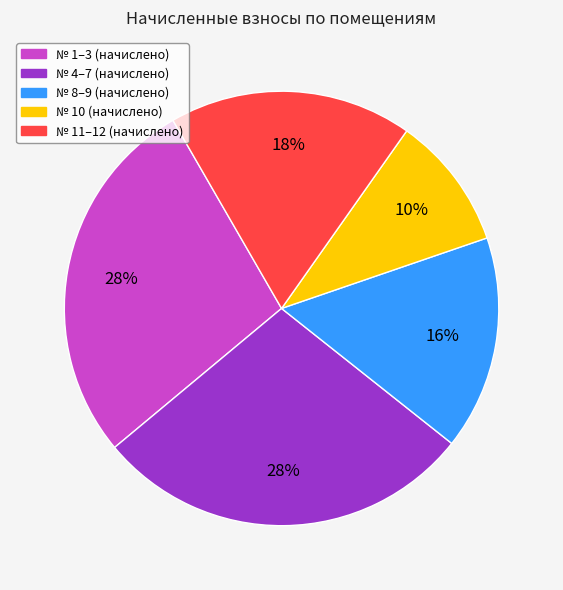

To the nearest percent, what is the difference between the largest and smallest slice percentages?

18%